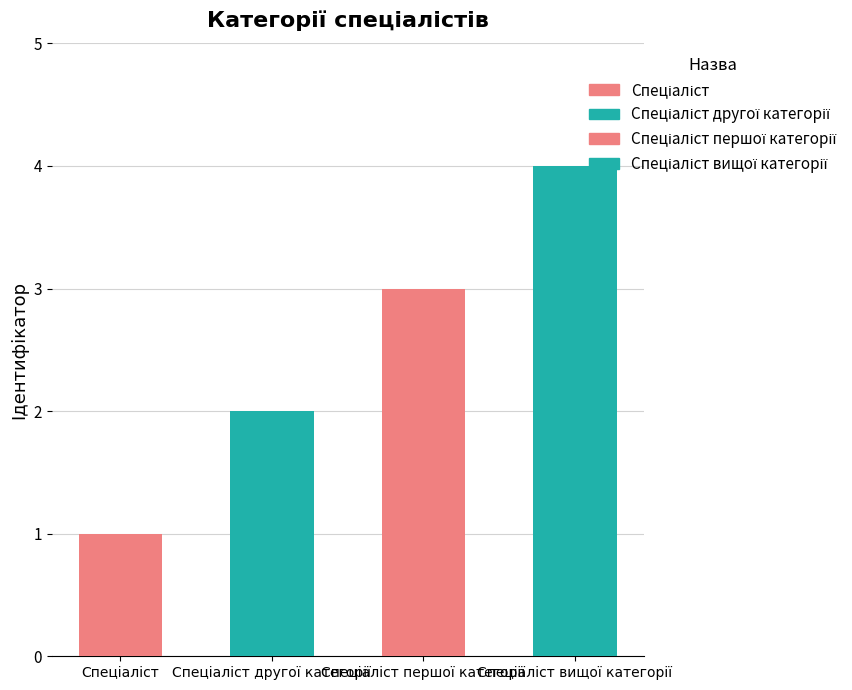

What value does the data have at Спеціаліст другої категорії?

2